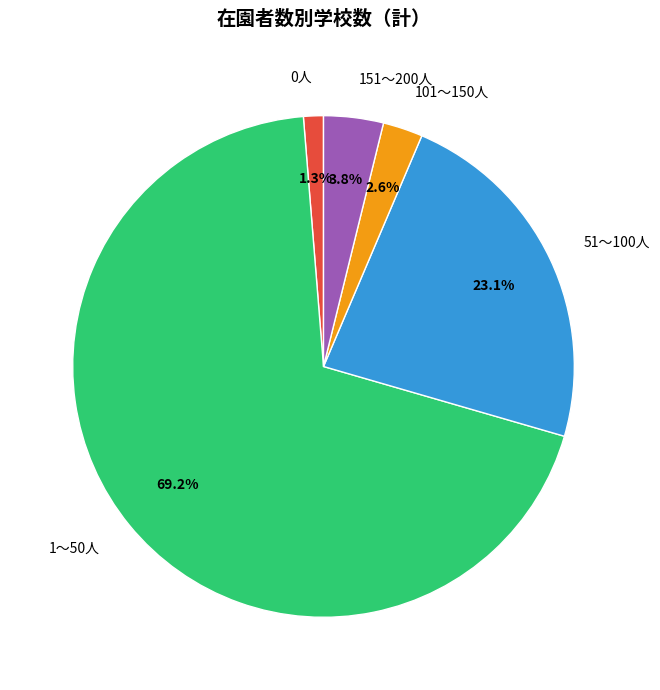

To the nearest percent, what is the average slice percentage?

20%